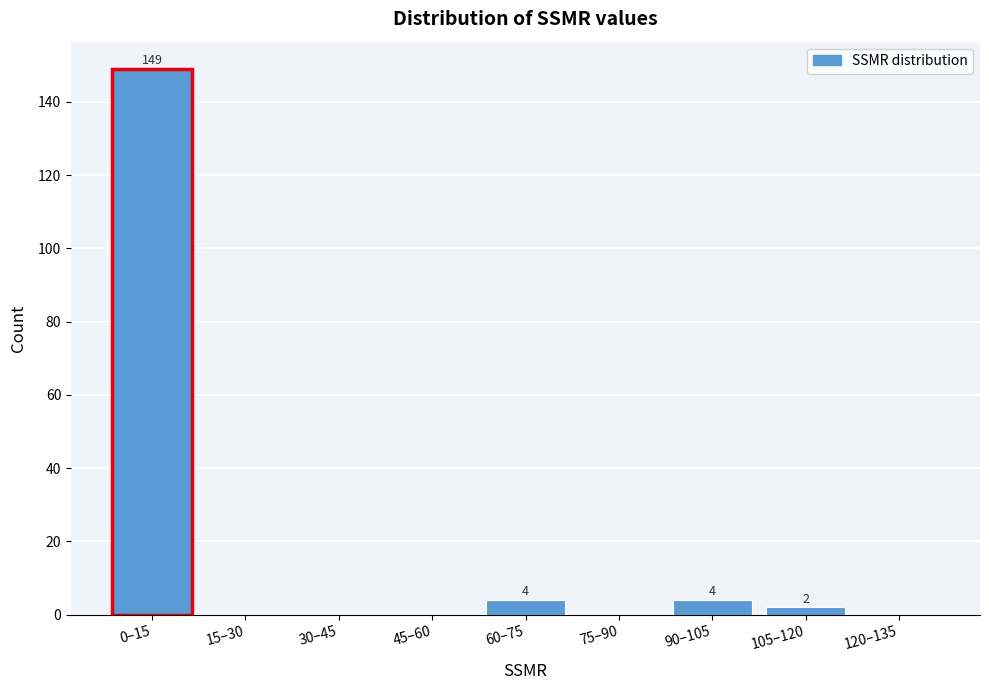

Reading left to right, extract all data points from this chart.

0–15=149	15–30=0	30–45=0	45–60=0	60–75=4	75–90=0	90–105=4	105–120=2	120–135=0